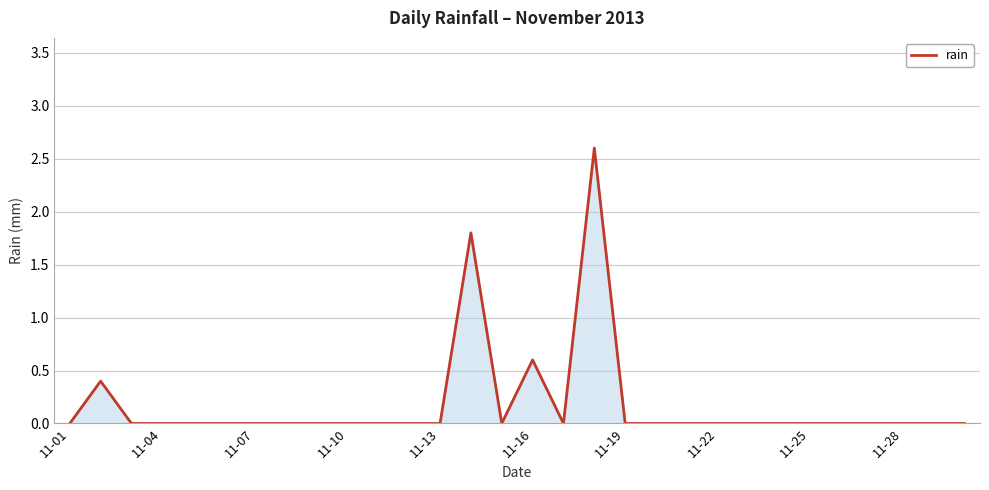

What is the maximum value shown in the chart?

2.6